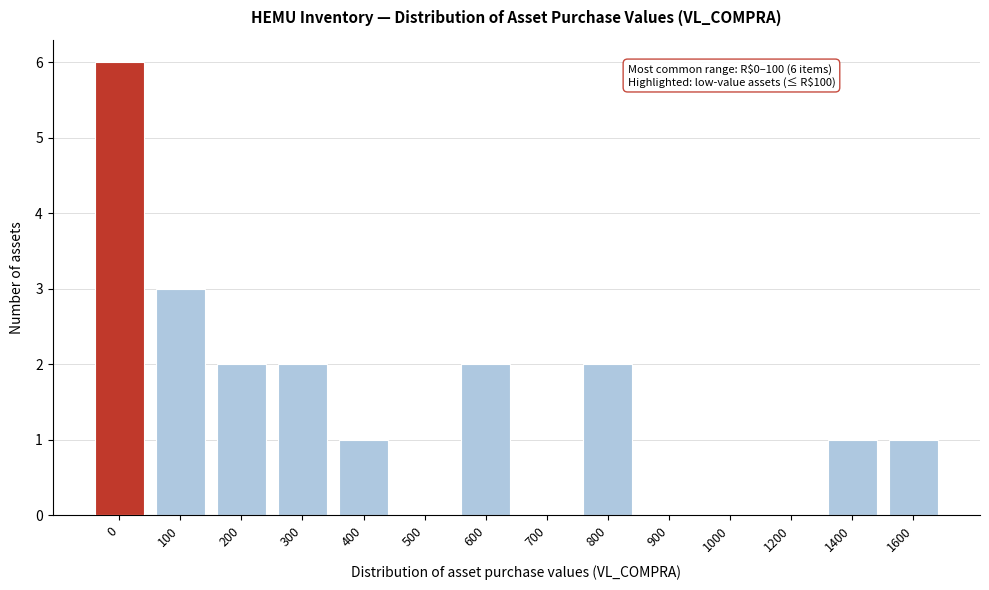

Reading left to right, extract all data points from this chart.

0=6	100=3	200=2	300=2	400=1	500=0	600=2	700=0	800=2	900=0	1000=0	1200=0	1400=1	1600=1